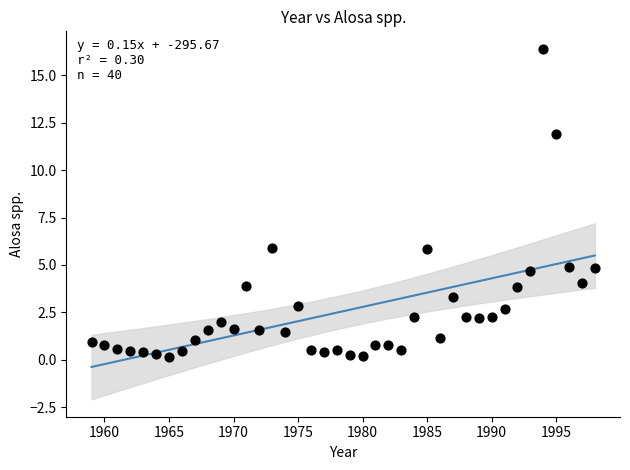

What is the range of X values (max minus min)?

39.0